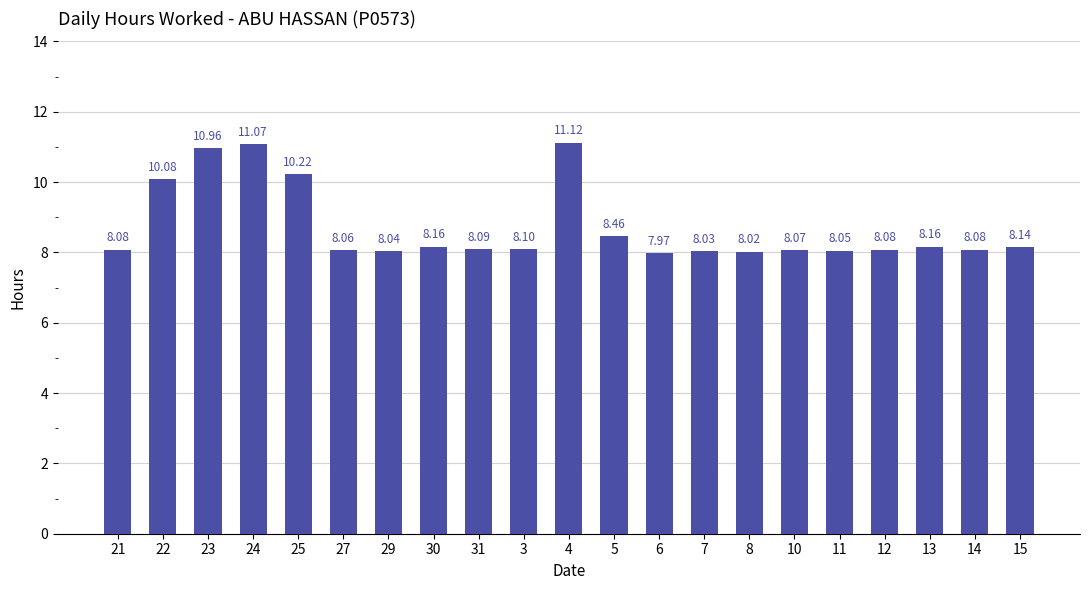

What is the label of the 20th bar from the right?

22